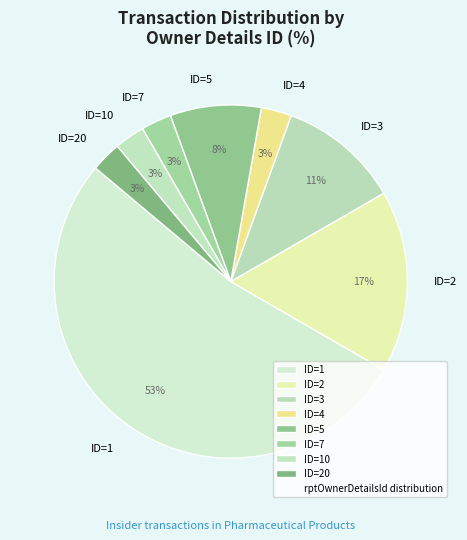

The ID=1 slice represents 53% of the pie. True or false?

True